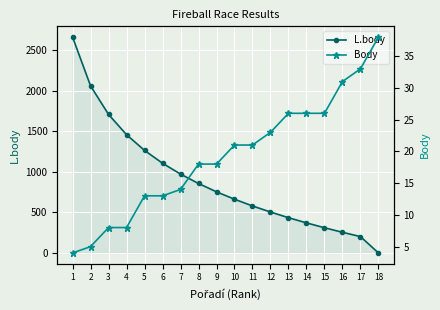

True or false: L.body has more than 2 points higher than both neighbors.

False